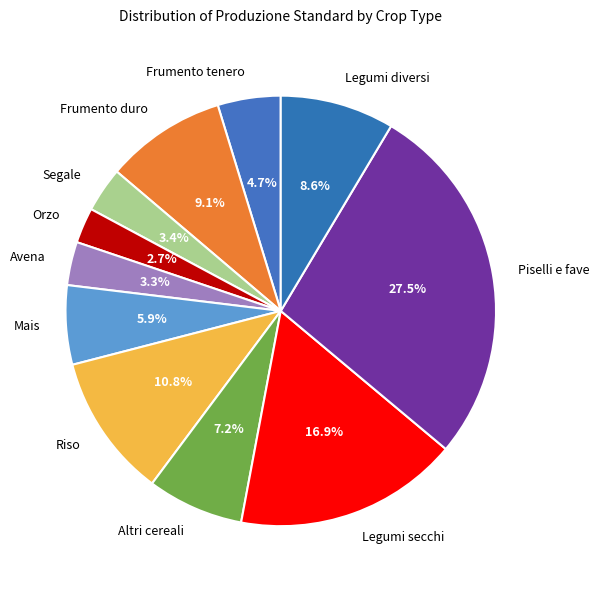

What is the ratio of the value at Altri cereali to the value at Frumento duro?

0.8